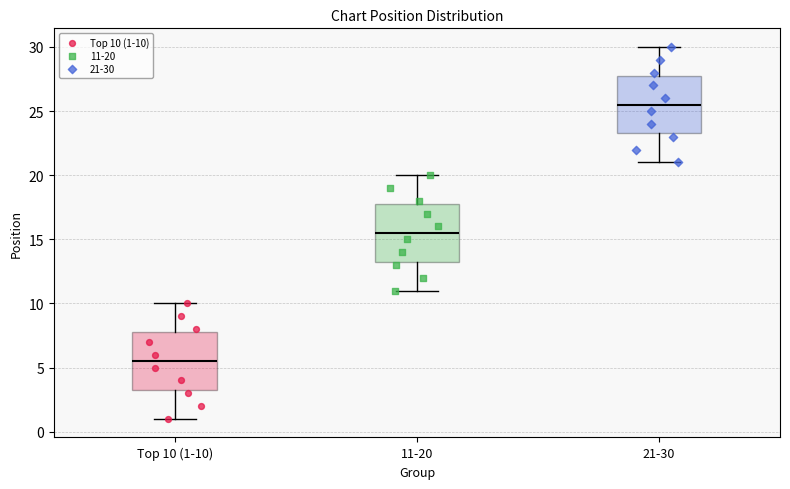

Reading left to right, transcribe this box plot: for each box, give where its median line is, the range the box spans, and where its two whiskers end, as read against the y-axis. The values are not printed on the chart, so give them approximately, as read against the axis.

Top 10 (1-10): median 5.5, box 3.5 to 8.0, whiskers 1.0 to 10.0
11-20: median 15.5, box 13.5 to 18.0, whiskers 11.0 to 20.0
21-30: median 25.5, box 23.5 to 28.0, whiskers 21.0 to 30.0